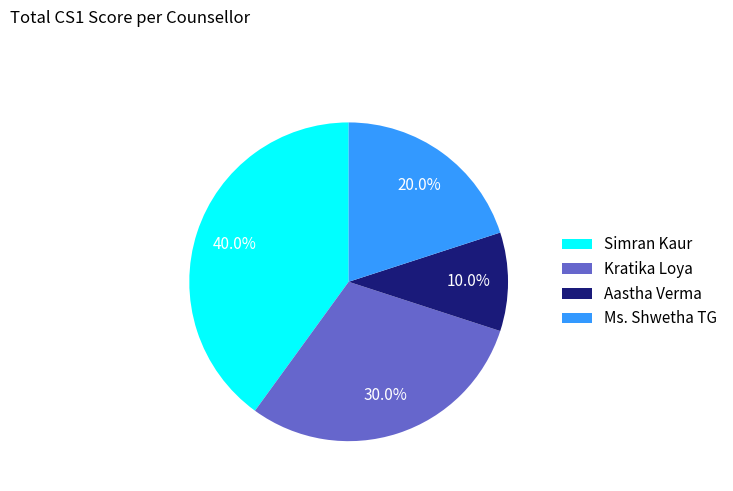

Combined, do Kratika Loya and Simran Kaur account for over 50%?

Yes